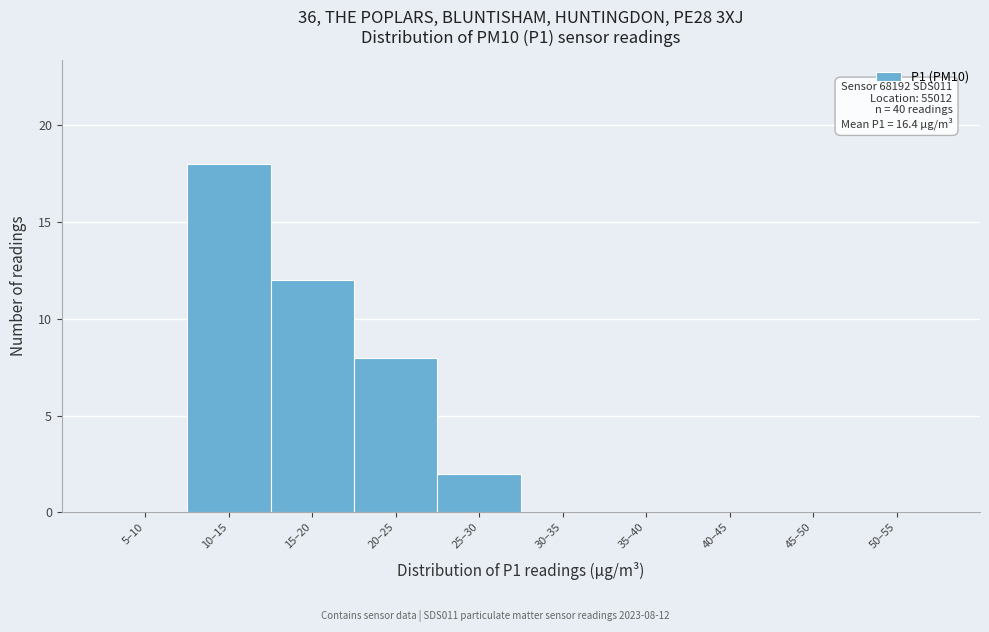

Reading left to right, what are all the values shown in this chart?

5–10=0	10–15=18	15–20=12	20–25=8	25–30=2	30–35=0	35–40=0	40–45=0	45–50=0	50–55=0